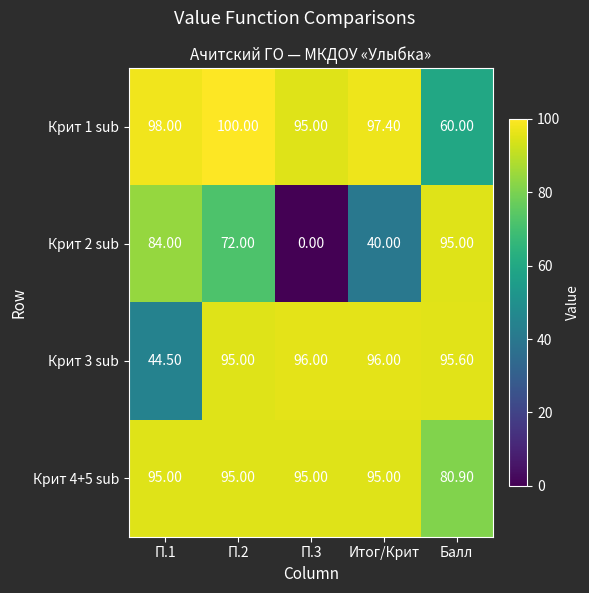

At which category is the sum across all series the highest?

П.2